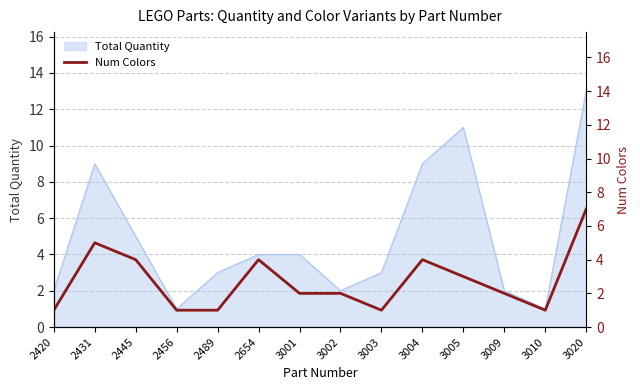

What is the difference between the second highest and second lowest values?

4